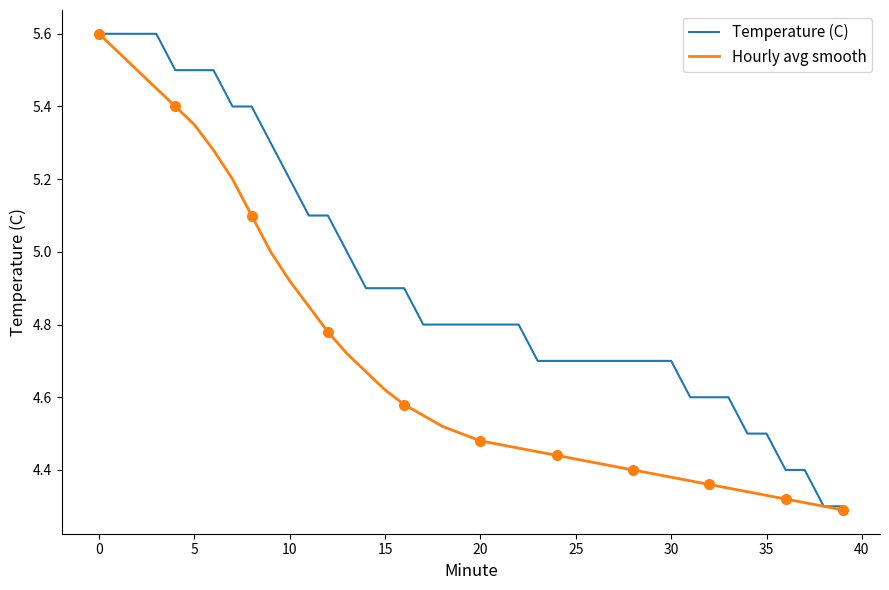

What is the average value of the Hourly avg smooth series?

4.7